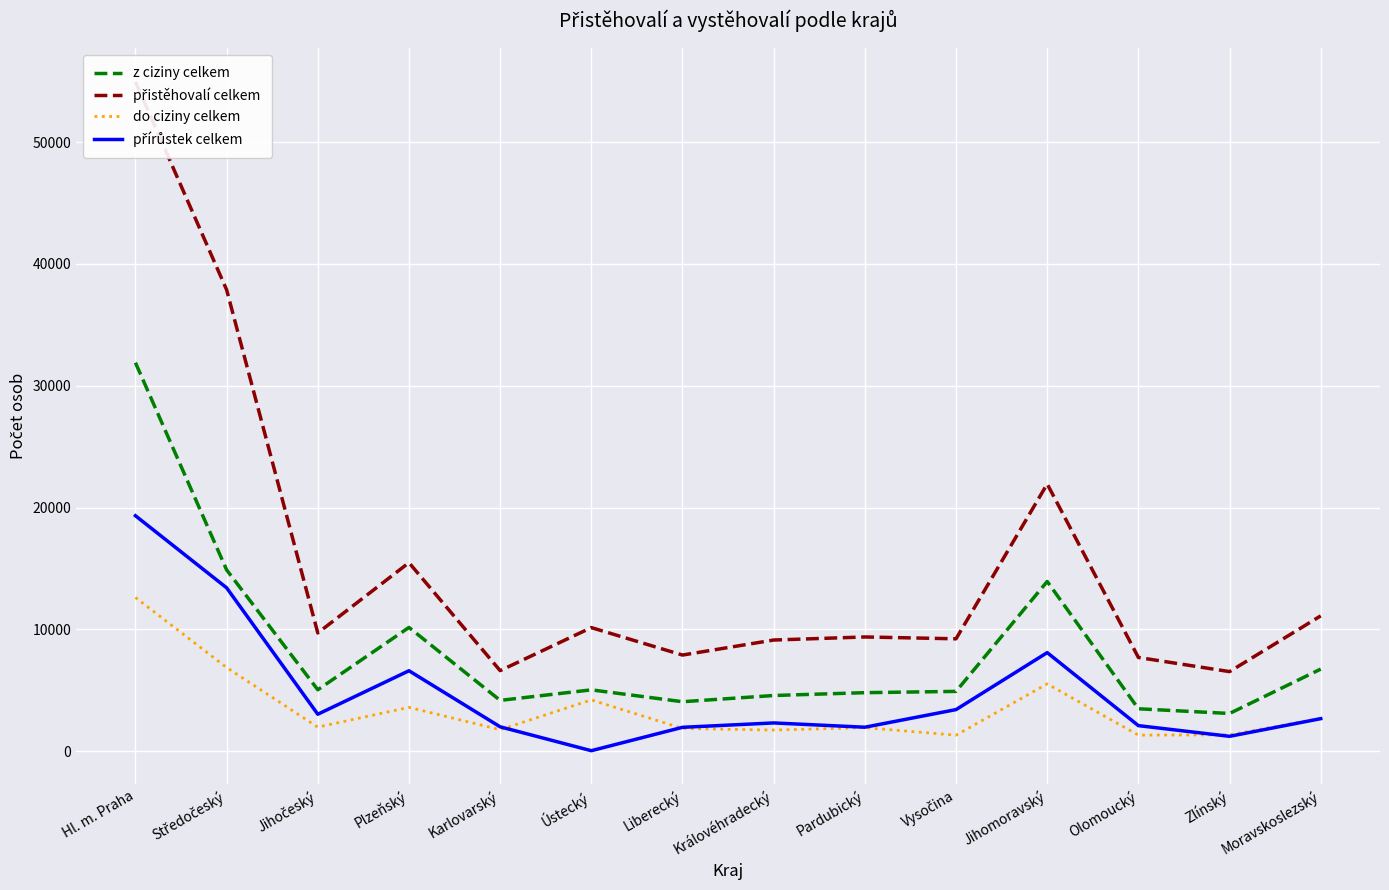

Reading right to left, list all the values displayed in this chart.

z ciziny celkem: Moravskoslezský=6732	Zlínský=3087	Olomoucký=3472	Jihomoravský=13927	Vysočina=4900	Pardubický=4795	Královéhradecký=4562	Liberecký=4052	Ústecký=5026	Karlovarský=4161	Plzeňský=10152	Jihočeský=5034	Středočeský=14880	Hl. m. Praha=31892
přistěhovalí celkem: Moravskoslezský=11103	Zlínský=6524	Olomoucký=7687	Jihomoravský=21933	Vysočina=9218	Pardubický=9369	Královéhradecký=9118	Liberecký=7884	Ústecký=10138	Karlovarský=6604	Plzeňský=15470	Jihočeský=9700	Středočeský=37879	Hl. m. Praha=54959
do ciziny celkem: Moravskoslezský=2677	Zlínský=1336	Olomoucký=1309	Jihomoravský=5517	Vysočina=1304	Pardubický=1925	Královéhradecký=1724	Liberecký=1857	Ústecký=4202	Karlovarský=1753	Plzeňský=3590	Jihočeský=1965	Středočeský=6862	Hl. m. Praha=12611
přírůstek celkem: Moravskoslezský=2661	Zlínský=1211	Olomoucký=2088	Jihomoravský=8084	Vysočina=3405	Pardubický=1958	Královéhradecký=2310	Liberecký=1950	Ústecký=30	Karlovarský=1992	Plzeňský=6595	Jihočeský=3024	Středočeský=13407	Hl. m. Praha=19325